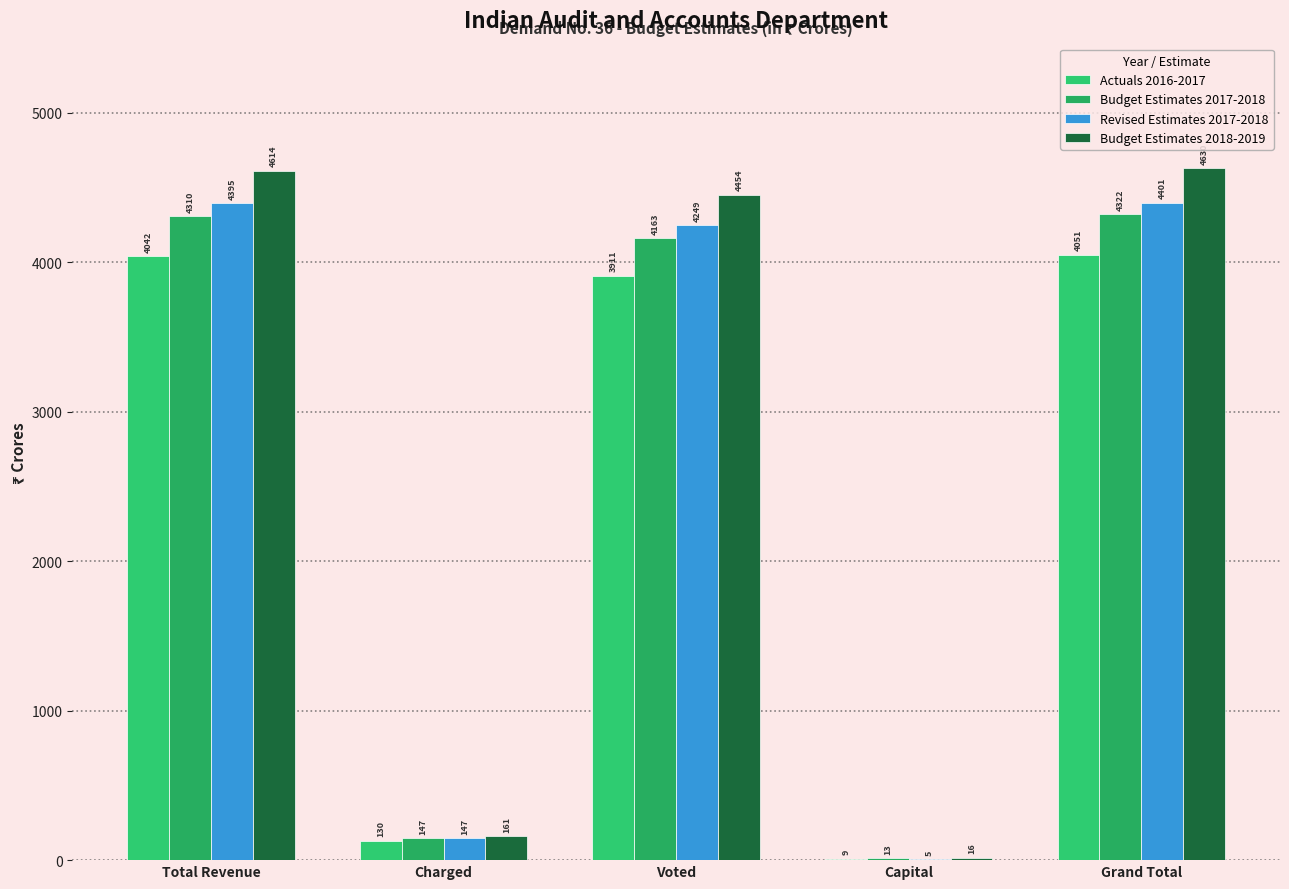

At how many categories does at least one series exceed 867?

3